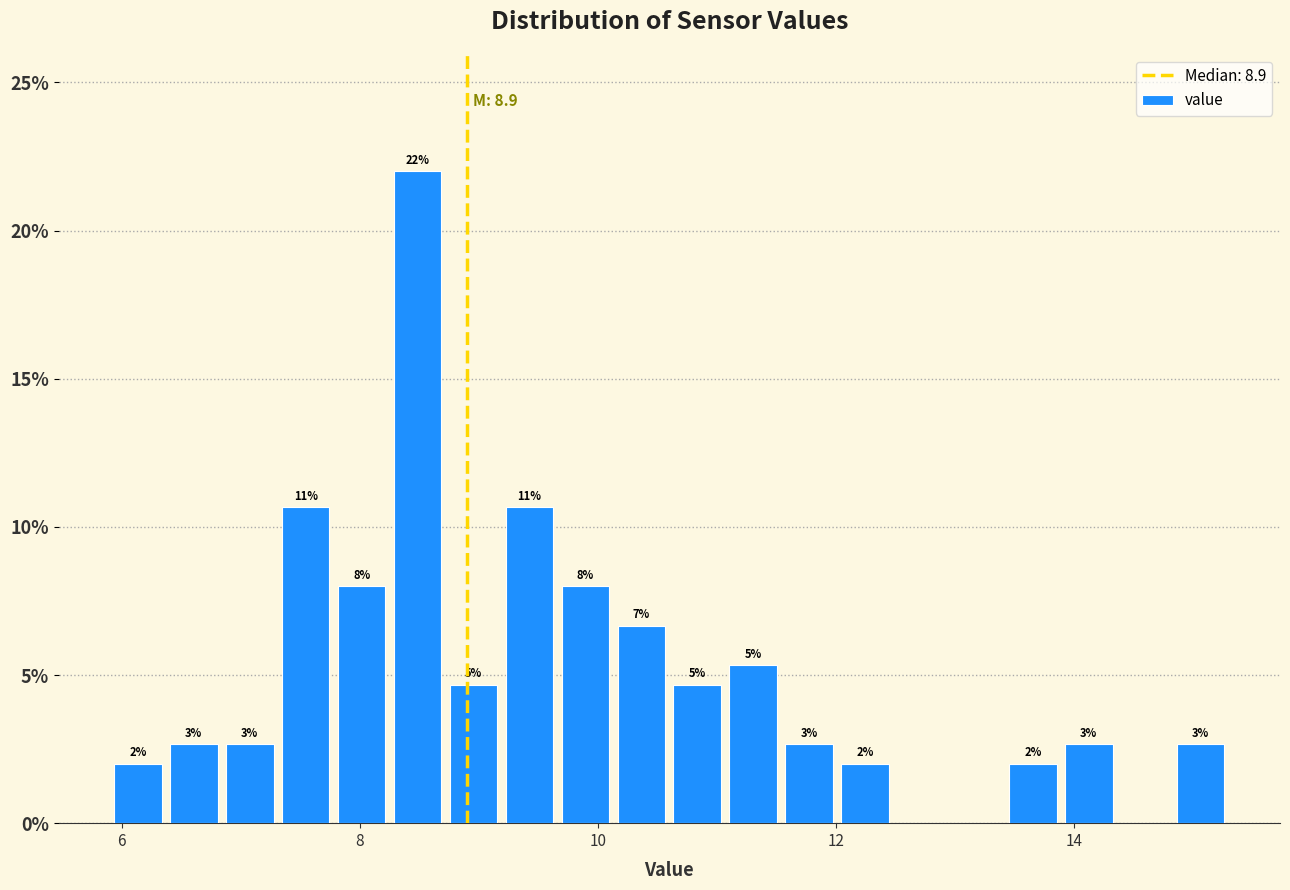

Around what value on the x-axis is the tallest bar? Give the approximate position of its centre, as read against the axis.

8.4